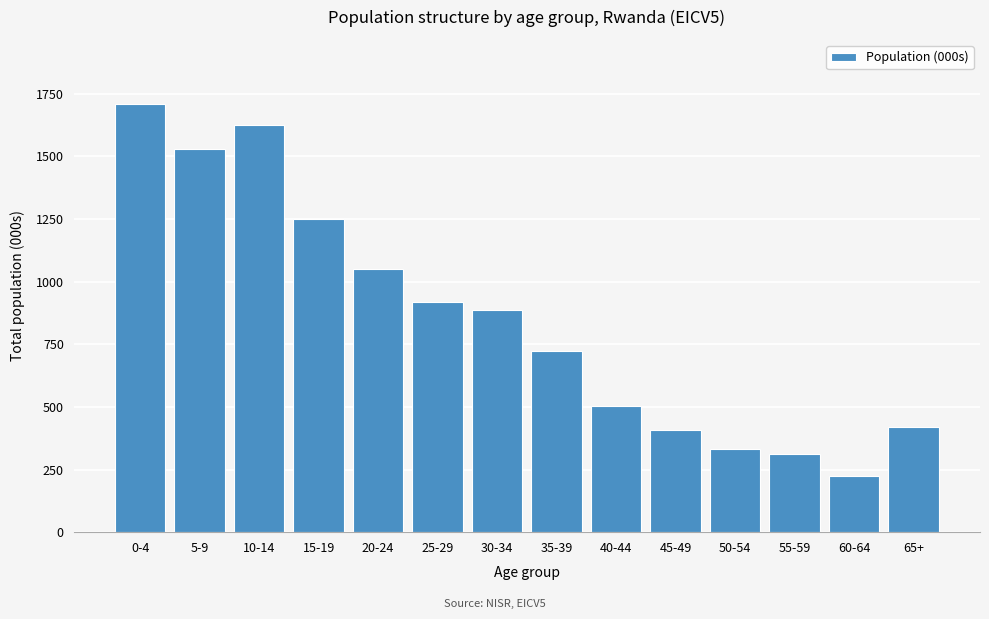

Reading left to right, transcribe all the data shown in this chart.

1709	1530	1626	1250	1052	920	885	724	502	407	333	312	225	418